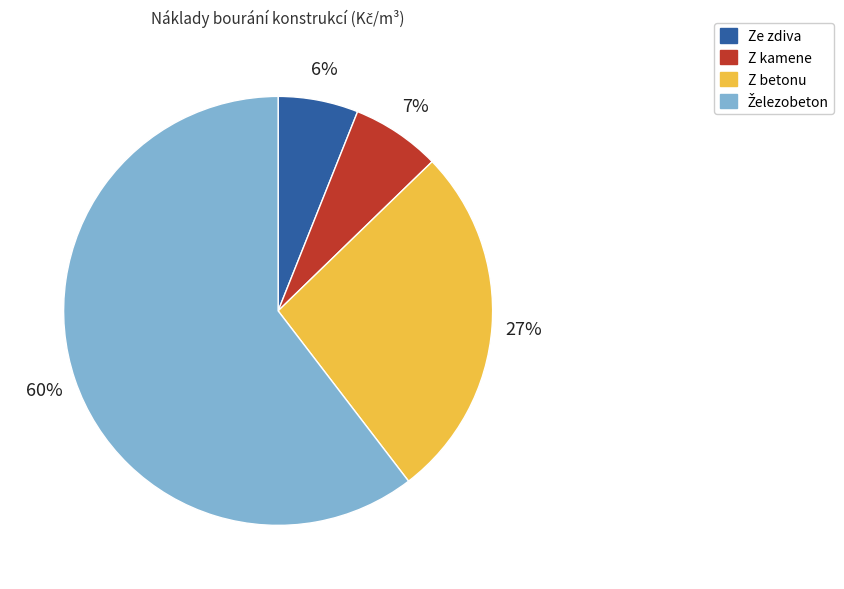

How many segments does this pie chart have?

4